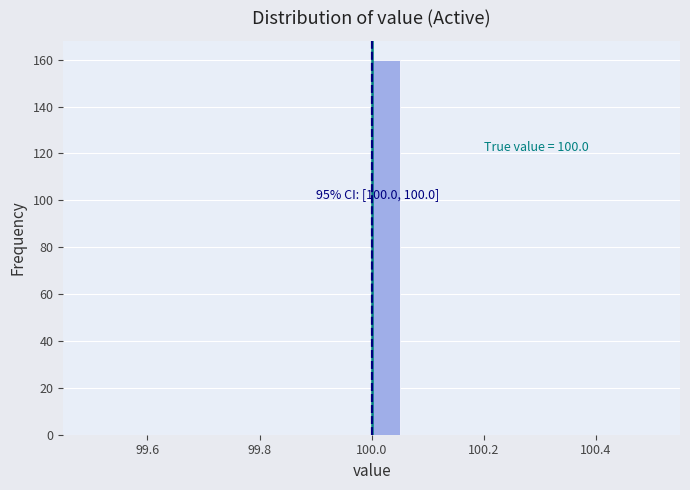

Read against the x-axis, roughly where is the centre of the tallest bar?

100.02